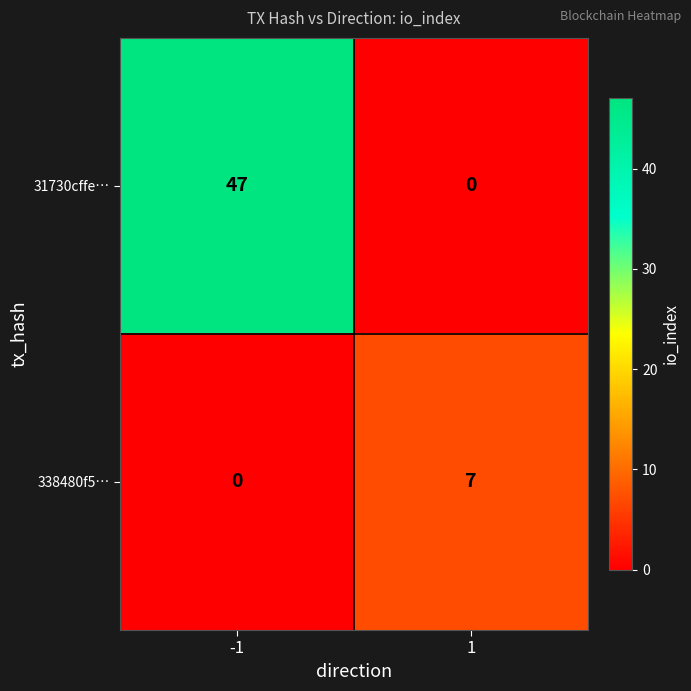

The value of 31730cffe… at -1 is 16. True or false?

False